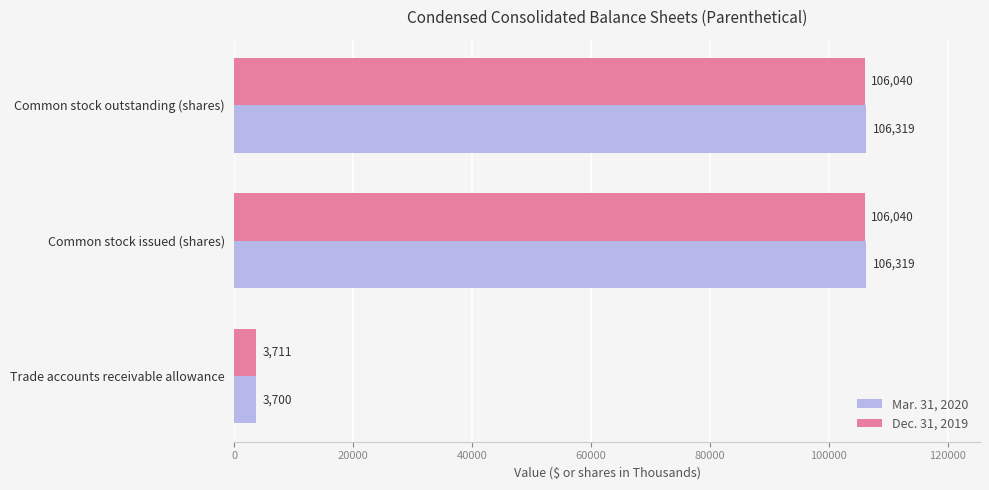

What is the sum of all Mar. 31, 2020 values?

216338